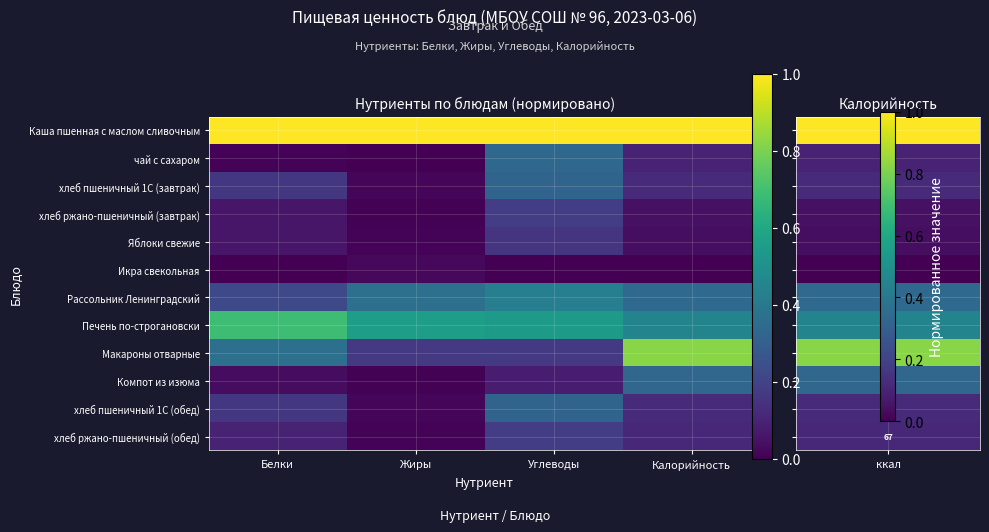

List the series in order of their peak value, lowest first.

Икра свекольная, Яблоки свежие, хлеб ржано-пшеничный (завтрак), хлеб ржано-пшеничный (обед), хлеб пшеничный 1С (завтрак), хлеб пшеничный 1С (обед), Компот из изюма, чай с сахаром, Рассольник Ленинградский, Печень по-строгановски, Макароны отварные, Каша пшенная с маслом сливочным